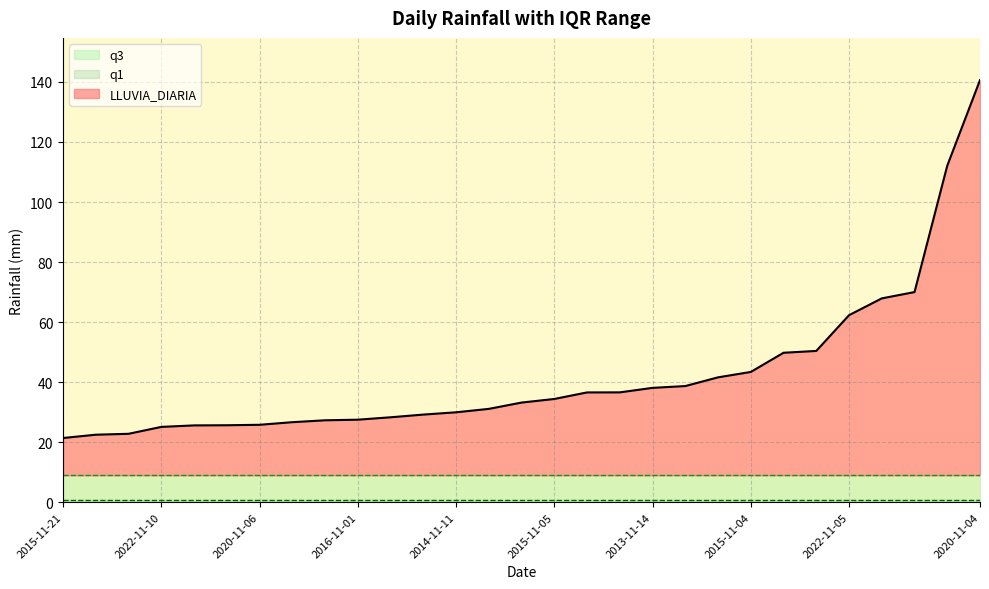

What is the difference between the LLUVIA_DIARIA values at 2017-11-04 and 2013-11-08?

12.0